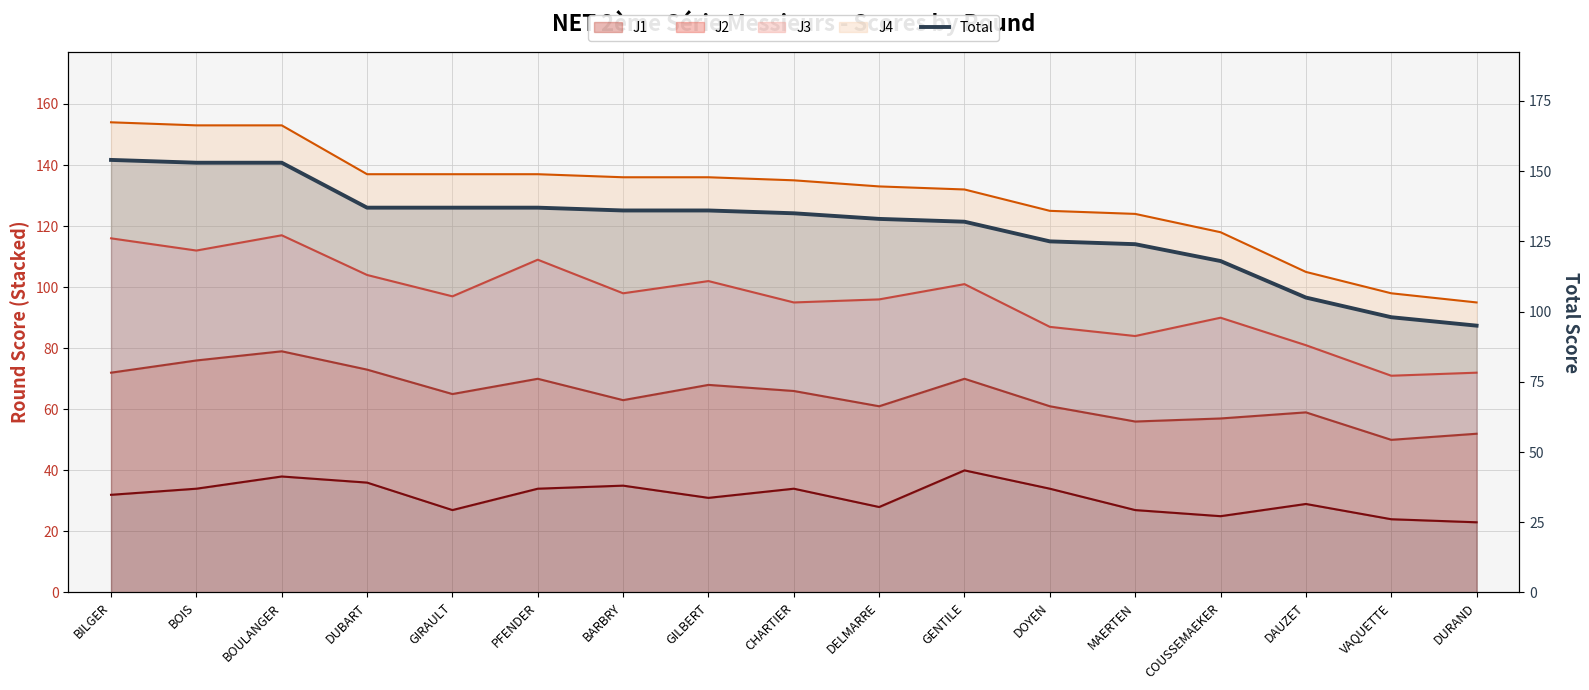

True or false: the data has more than 1 interior local peaks.

False